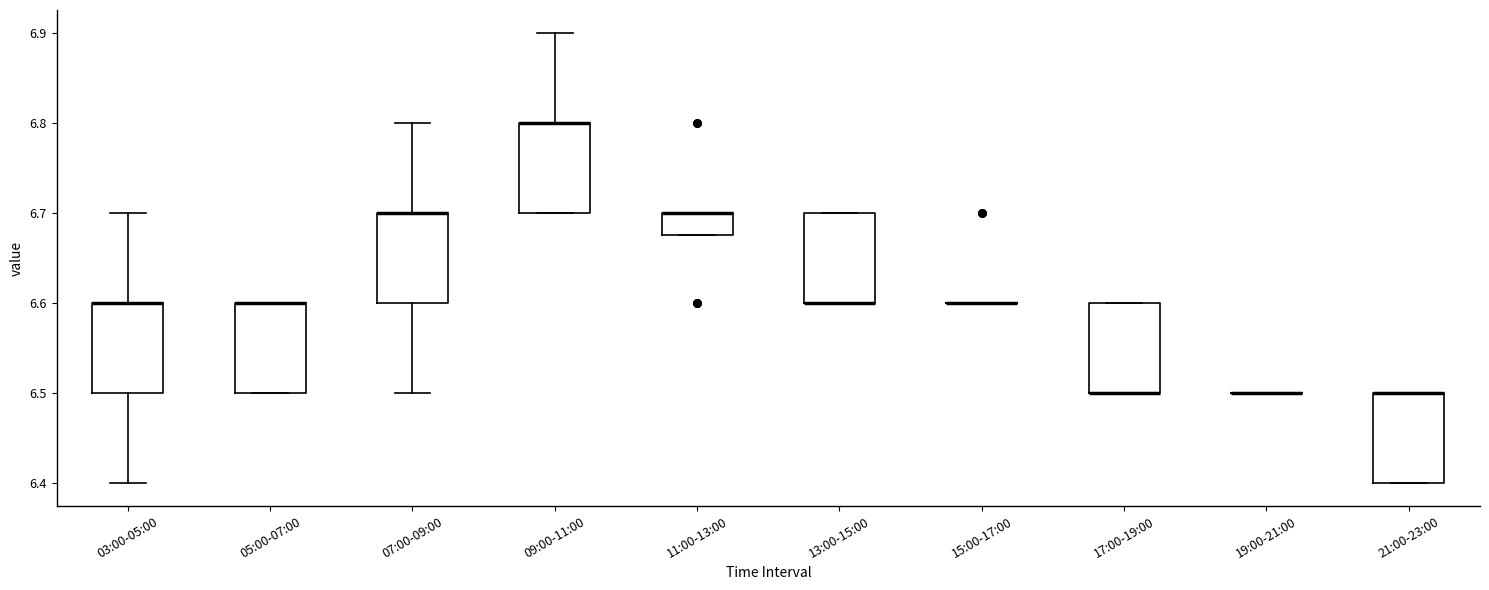

Reading left to right, read every box against the y-axis: the position of its median line, the range the box covers, and the ends of its whiskers. The values are not printed on the chart, so give them approximately, as read against the axis.

03:00-05:00: median 6.60 (drawn on the box's upper edge), box 6.50 to 6.60, whiskers 6.40 to 6.70
05:00-07:00: median 6.60 (drawn on the box's upper edge), box 6.50 to 6.60, whiskers 6.50 to 6.60
07:00-09:00: median 6.70 (drawn on the box's upper edge), box 6.60 to 6.70, whiskers 6.50 to 6.80
09:00-11:00: median 6.80 (drawn on the box's upper edge), box 6.70 to 6.80, whiskers 6.70 to 6.90
11:00-13:00: median 6.70 (drawn on the box's upper edge), box 6.68 to 6.70, whiskers 6.68 to 6.70
13:00-15:00: median 6.60 (drawn on the box's lower edge), box 6.60 to 6.70, whiskers 6.60 to 6.70
15:00-17:00: box collapsed to a line at 6.60, whiskers 6.60 to 6.60
17:00-19:00: median 6.50 (drawn on the box's lower edge), box 6.50 to 6.60, whiskers 6.50 to 6.60
19:00-21:00: box collapsed to a line at 6.50, whiskers 6.50 to 6.50
21:00-23:00: median 6.50 (drawn on the box's upper edge), box 6.40 to 6.50, whiskers 6.40 to 6.50